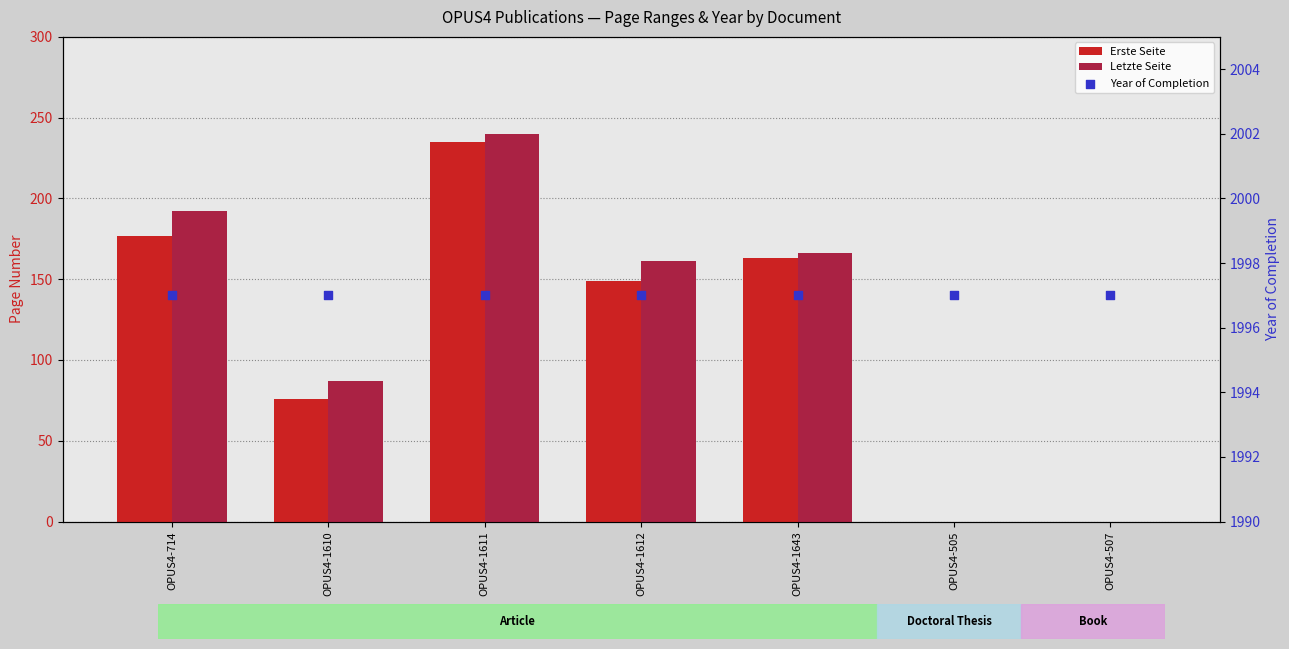

Which series contains the lowest Y value?

Erste Seite